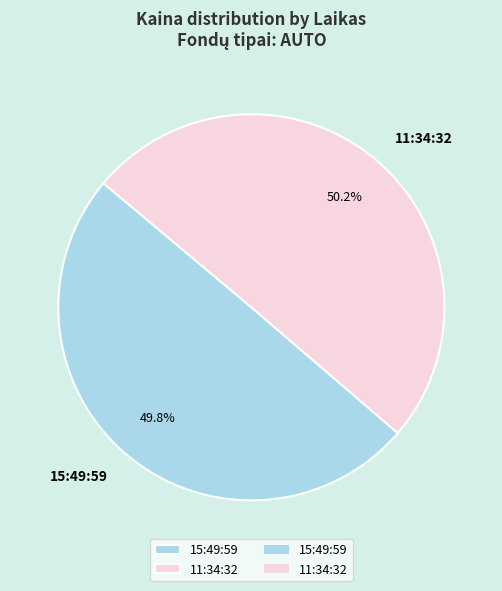

What percentage is the 11:34:32 slice, to the nearest percent?

50%